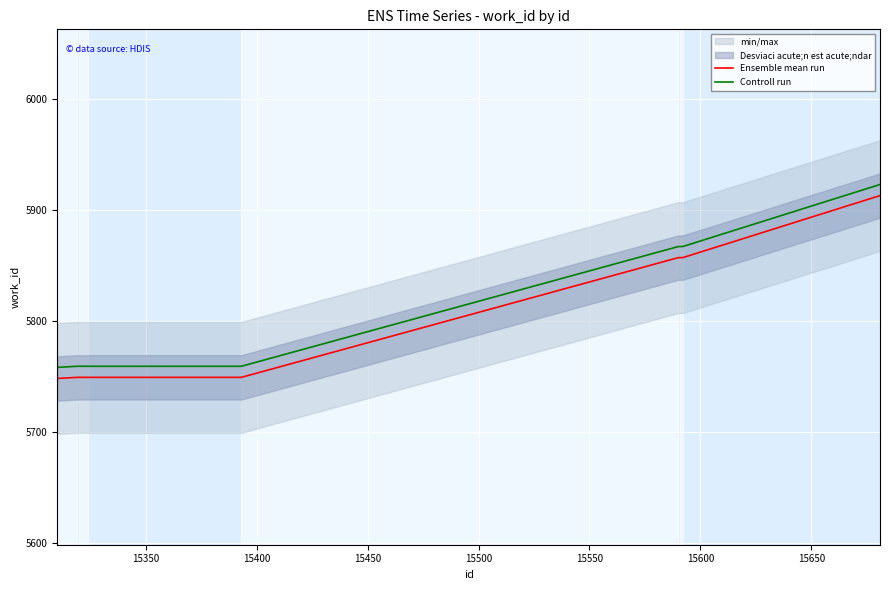

True or false: Controll run and Ensemble mean run intersect in this chart.

False